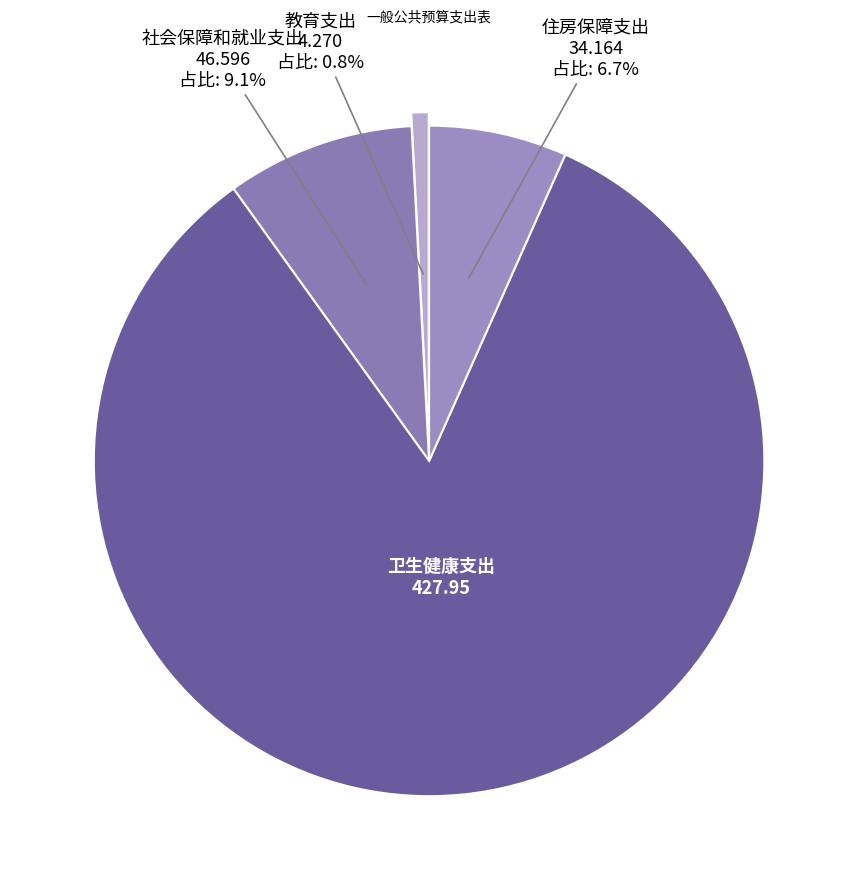

To the nearest percent, what portion does 卫生健康支出 represent?

83%